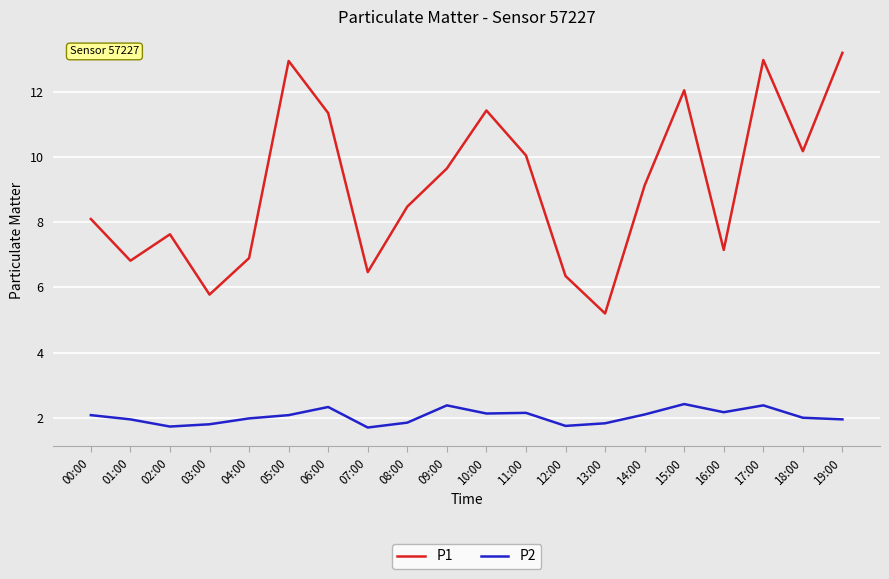

What value does the P1 series have at 18:00?

10.2